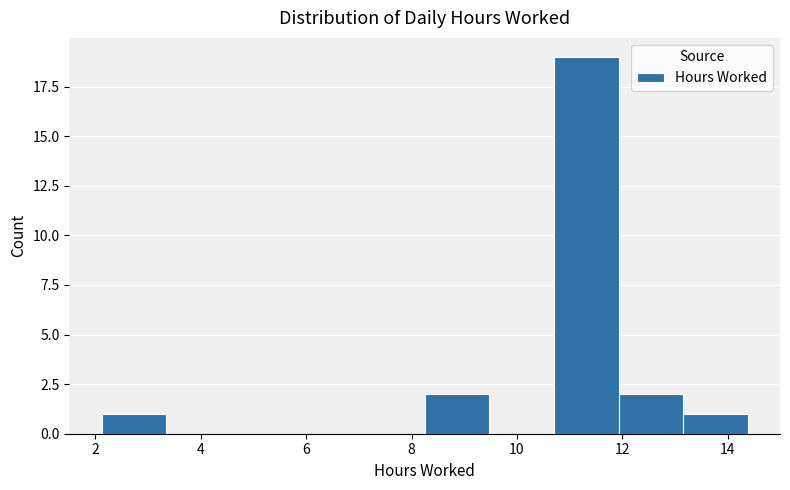

How tall is the bar that spans 8.2 to 9.4 on the x-axis? Neither the bar edges nor the heights are printed on the chart, so give them approximately, as read against the axes.

2